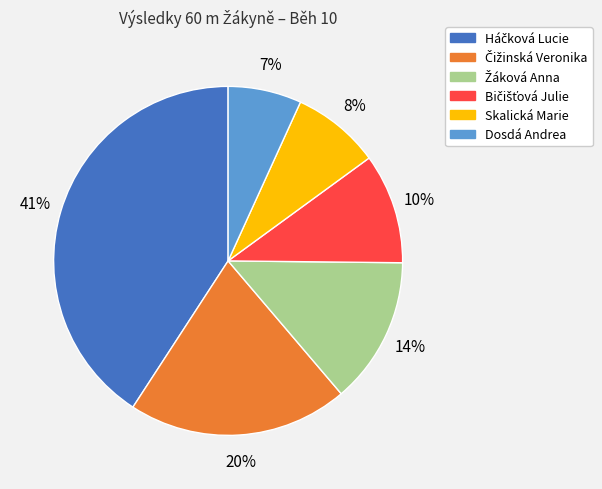

Is Dosdá Andrea the majority of the pie?

No